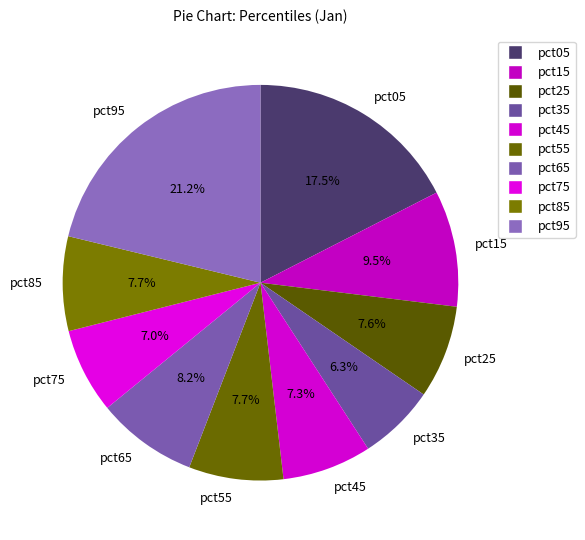

Does pct25 represent more than half of the total?

No